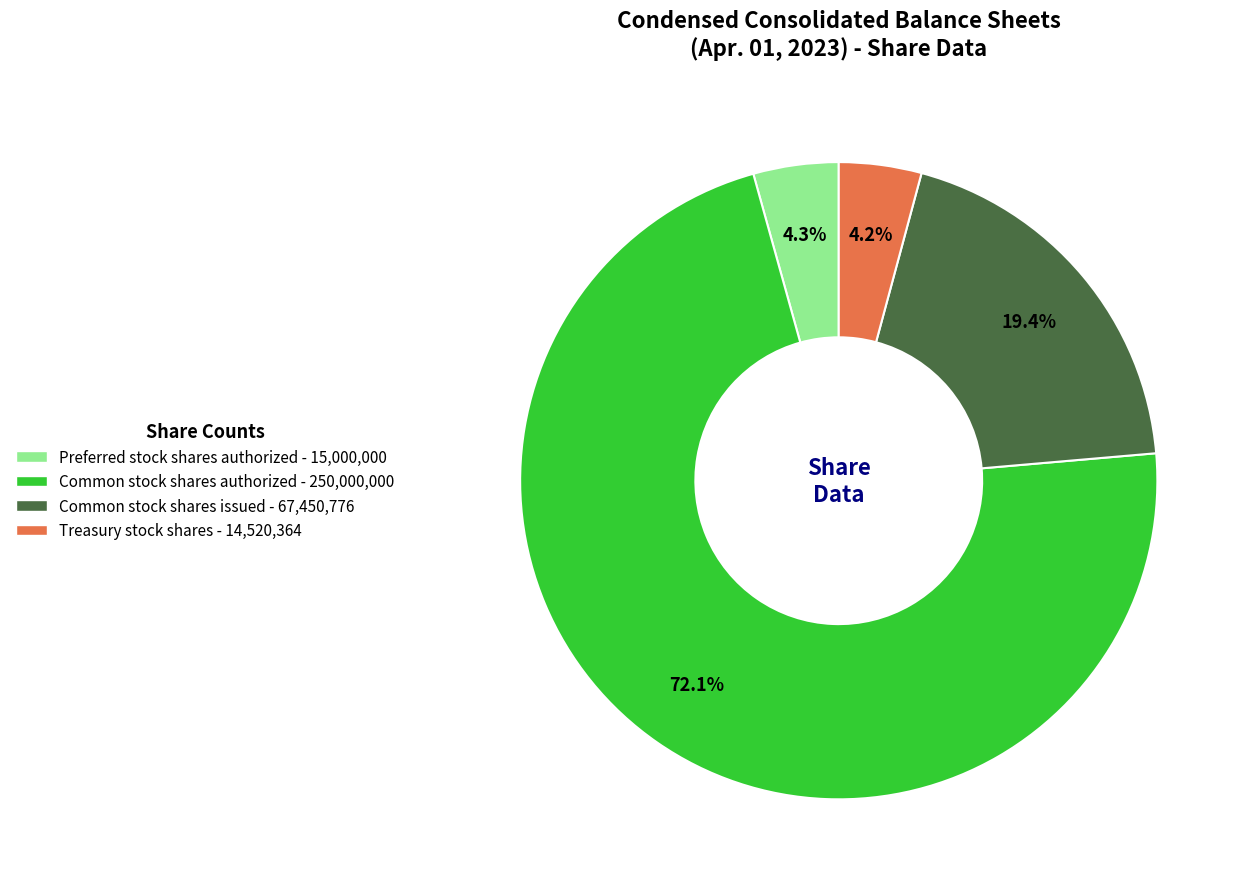

Does any single category account for the majority?

Yes